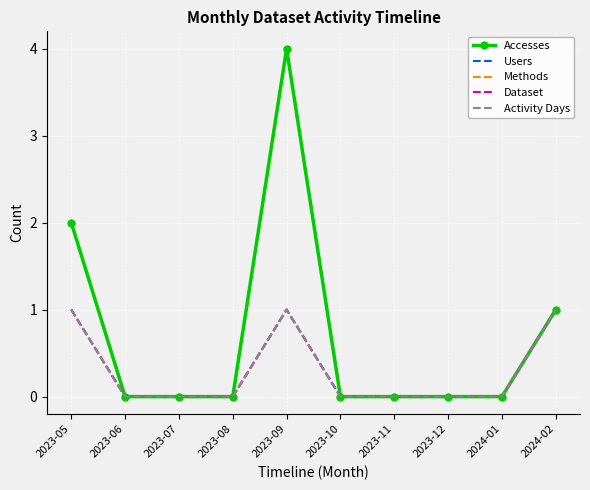

What position from the left is 2023-12?

8